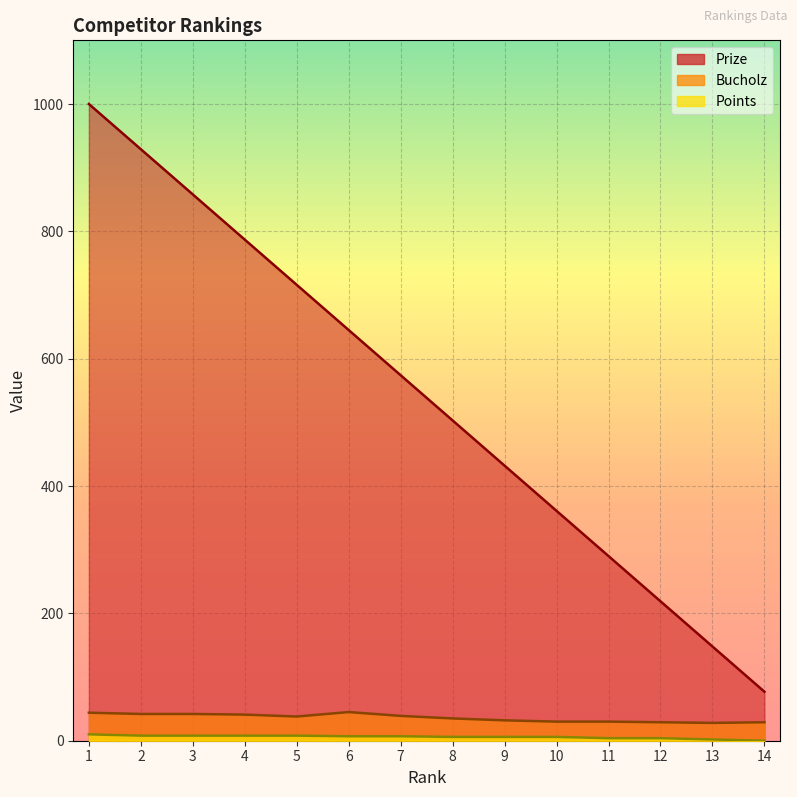

Where is Bucholz nearest to the value 36?

8